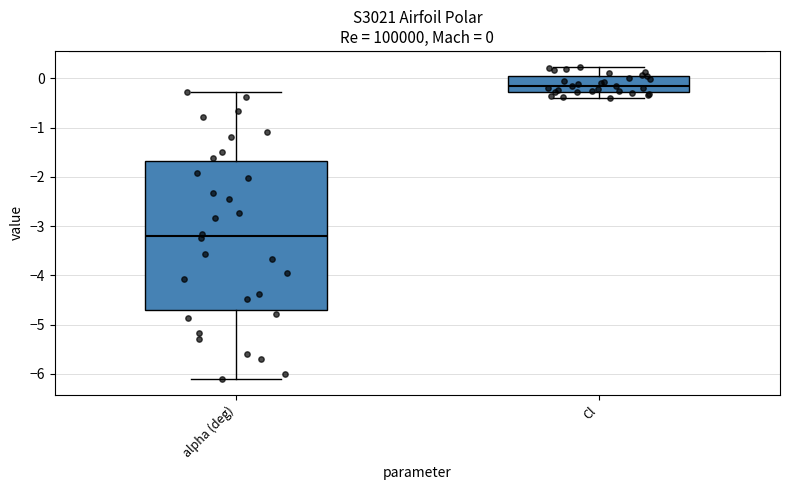

Which box is the tallest, from its lower edge to its upper edge?

alpha (deg)